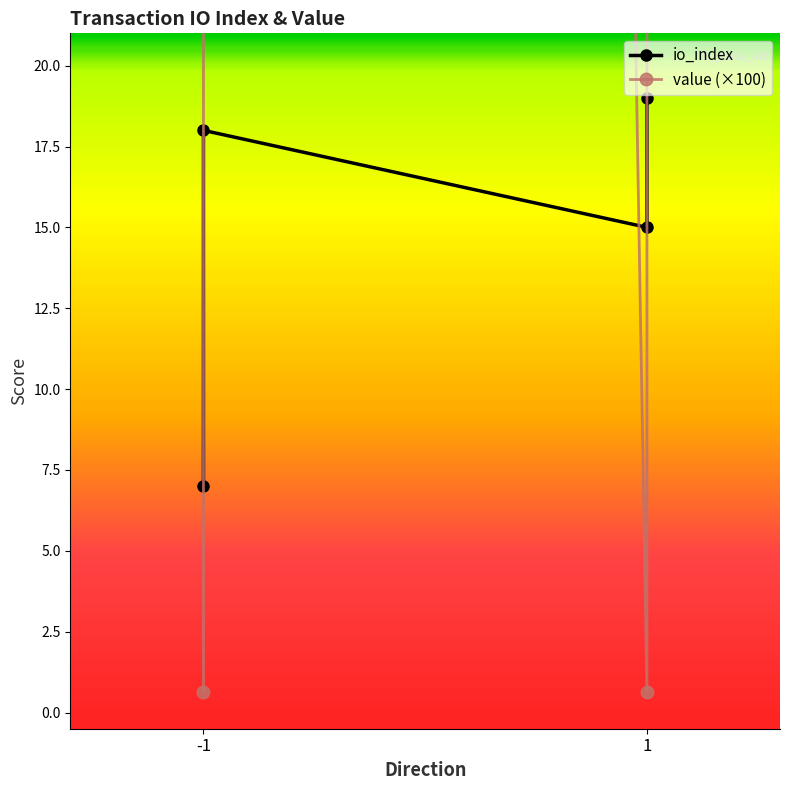

At which category does io_index reach its first local peak?

-1